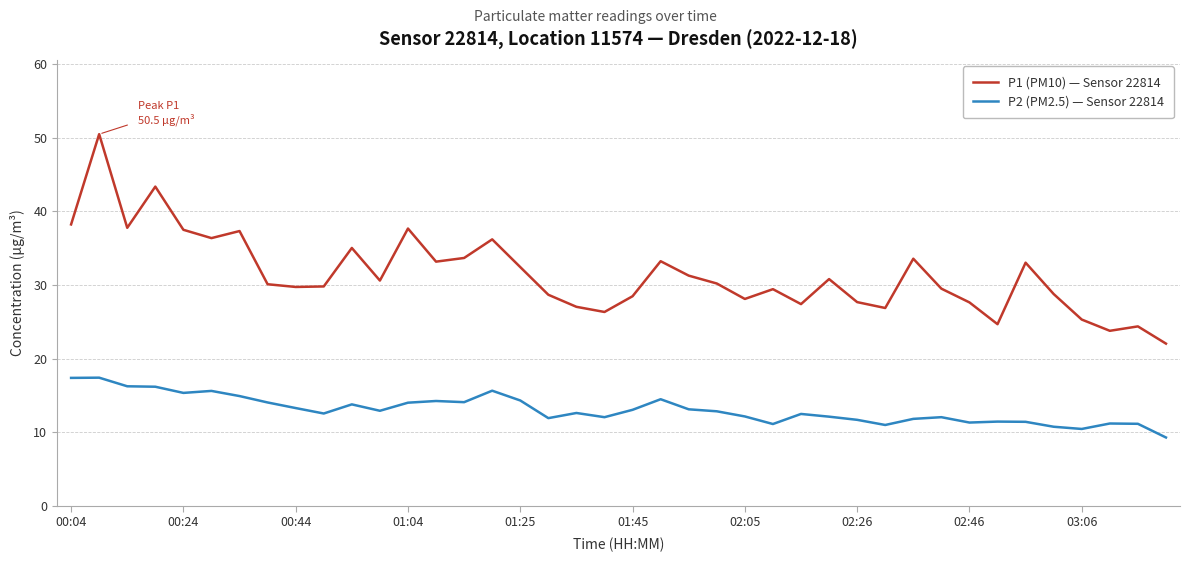

Rank the series by their average value, from lowest to highest.

P2 (PM2.5) — Sensor 22814, P1 (PM10) — Sensor 22814